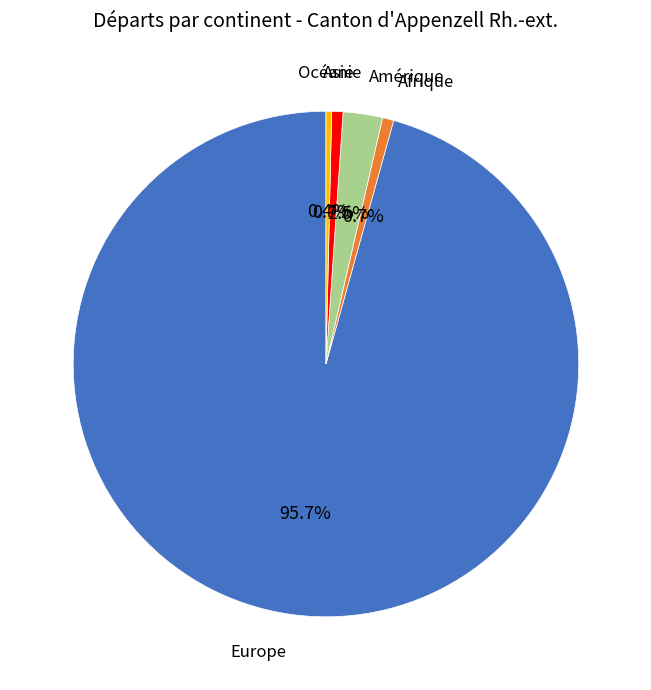

Is there a majority slice in this chart?

Yes